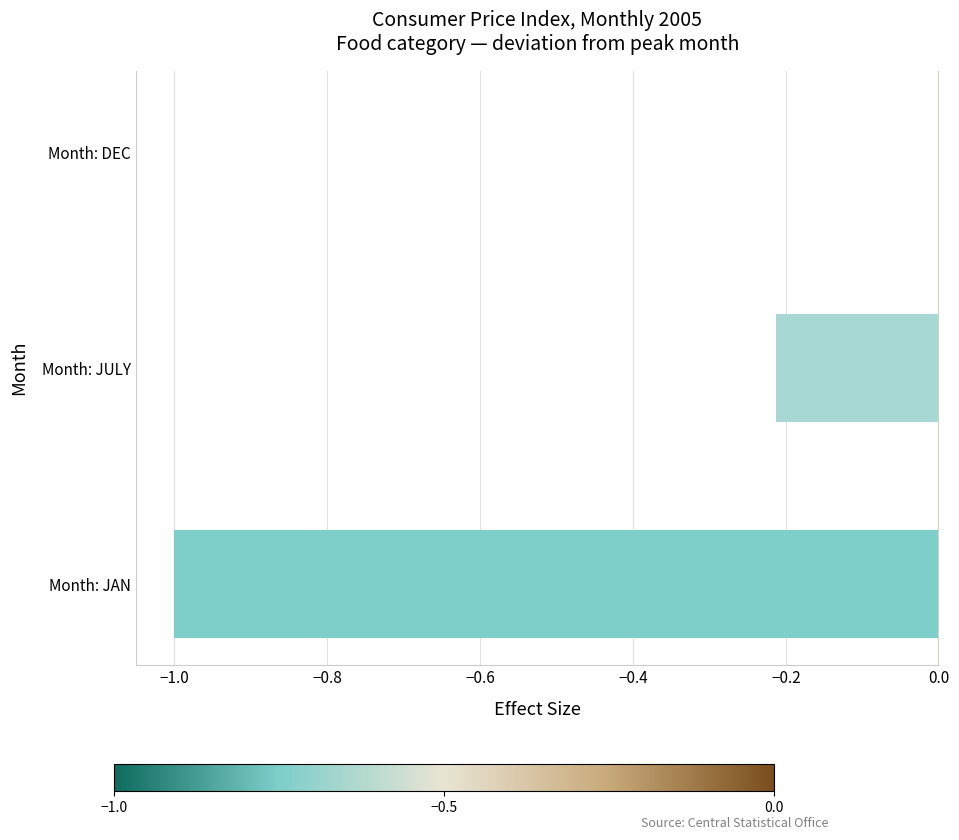

Between Month: JAN and Month: DEC, which is larger?

Month: DEC